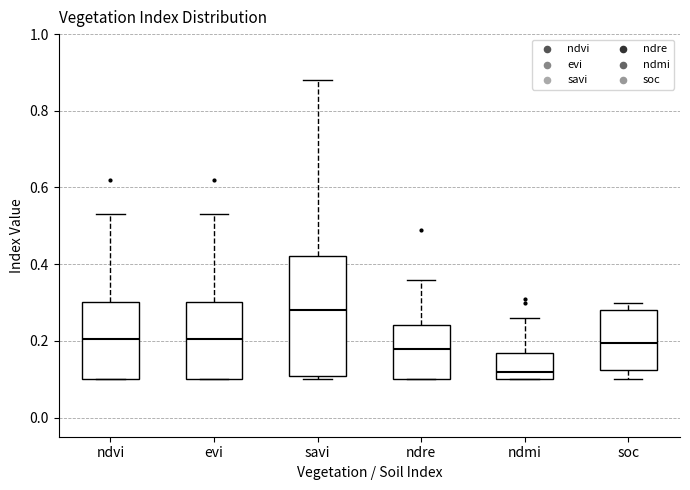

Reading left to right, transcribe this box plot: for each box, give where its median line is, the range the box spans, and where its two whiskers end, as read against the y-axis. The values are not printed on the chart, so give them approximately, as read against the axis.

ndvi: median 0.20, box 0.10 to 0.30, whiskers 0.10 to 0.54
evi: median 0.20, box 0.10 to 0.30, whiskers 0.10 to 0.54
savi: median 0.28, box 0.10 to 0.42, whiskers 0.10 (just below the box's lower edge) to 0.88
ndre: median 0.18, box 0.10 to 0.24, whiskers 0.10 to 0.36
ndmi: median 0.12, box 0.10 to 0.16, whiskers 0.10 to 0.26
soc: median 0.20, box 0.12 to 0.28, whiskers 0.10 to 0.30